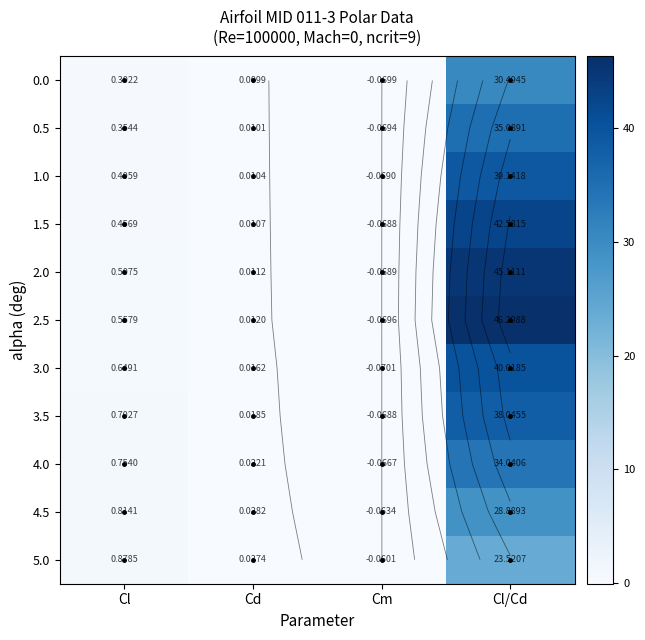

What is the difference between the maximum and second lowest values in the 4.5 series?

28.9